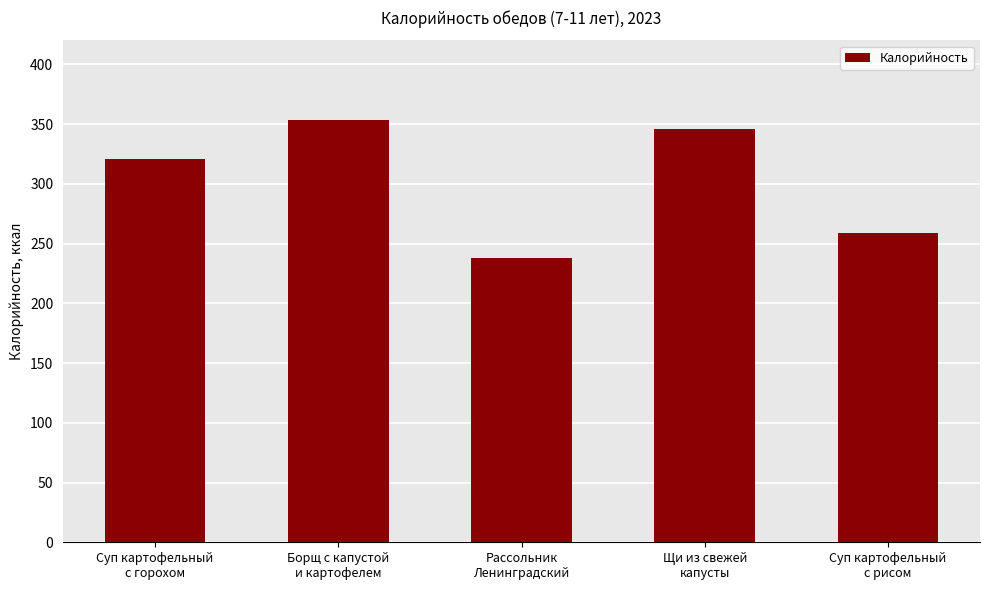

What is the label of the 3rd bar from the left?

Рассольник
Ленинградский